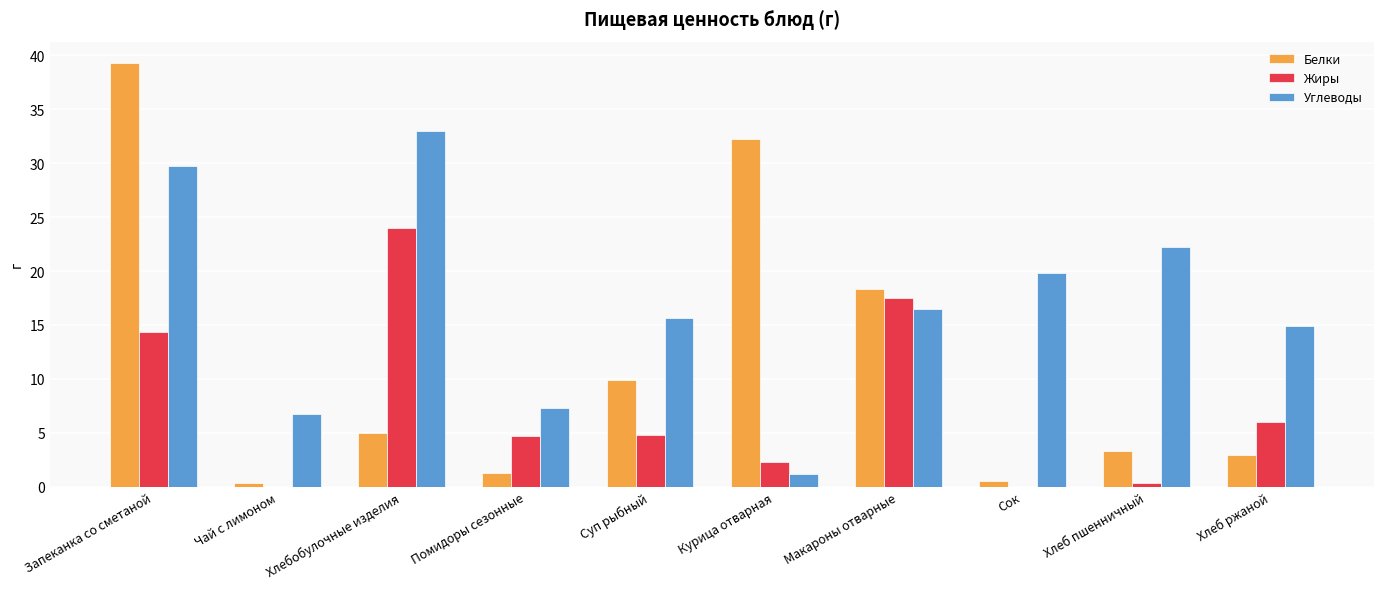

Is it true that Белки equals 18.3 at Макароны отварные?

True